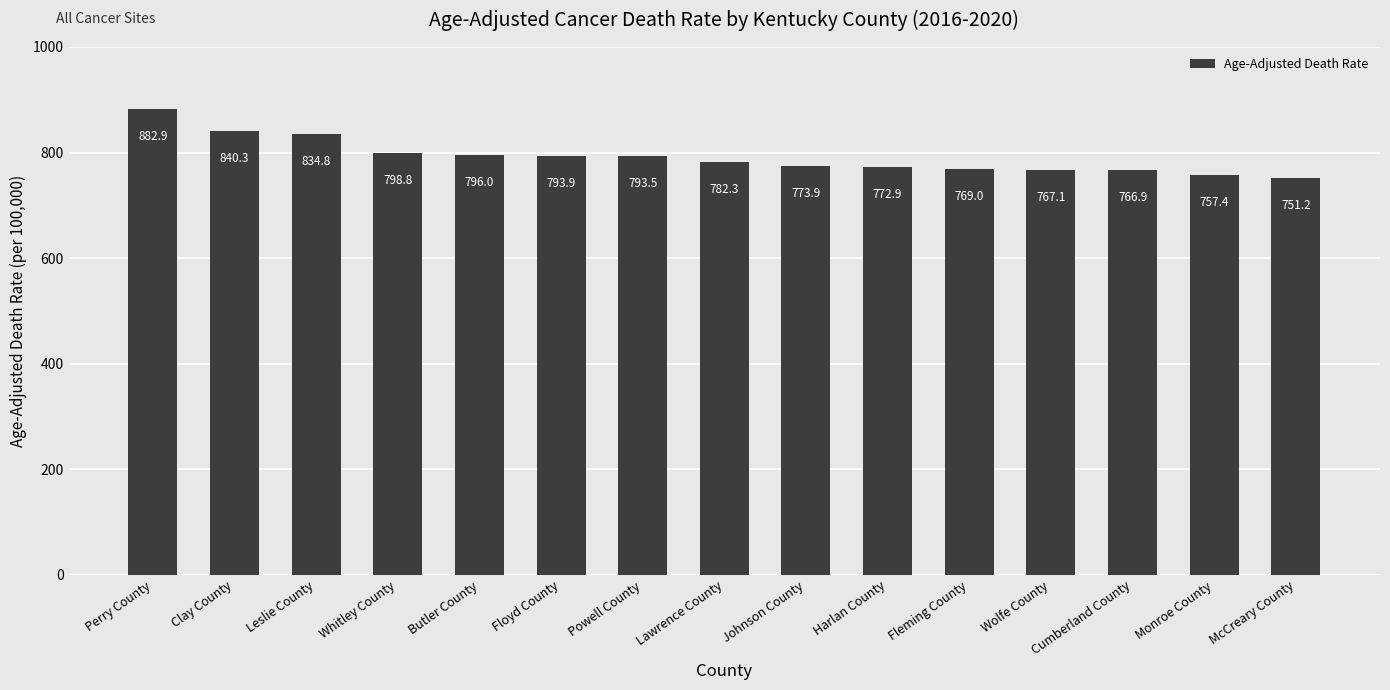

Which label corresponds to the largest value in the chart?

Perry County